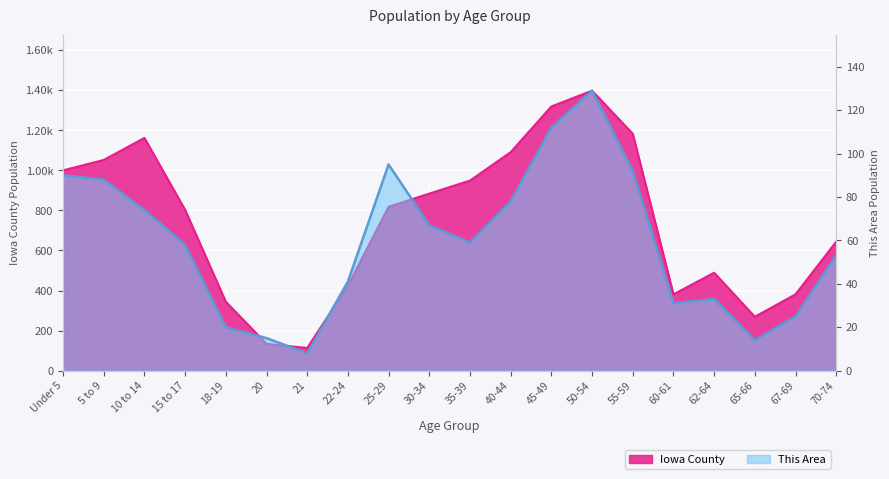

Rank the series at 45-49 from lowest to highest value.

This Area, Iowa County